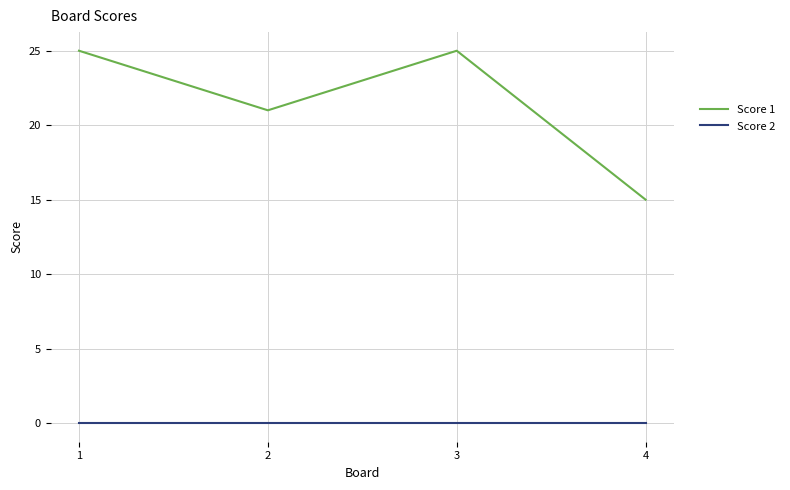

Rank the series by their average value, from highest to lowest.

Score 1, Score 2